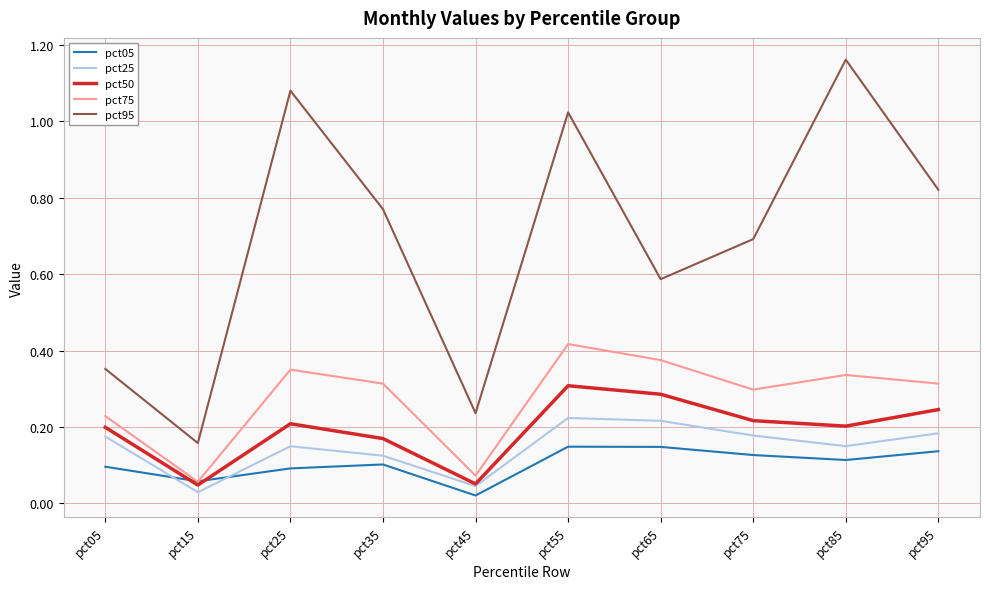

Rank the series by their maximum value, from lowest to highest.

pct05, pct25, pct50, pct75, pct95